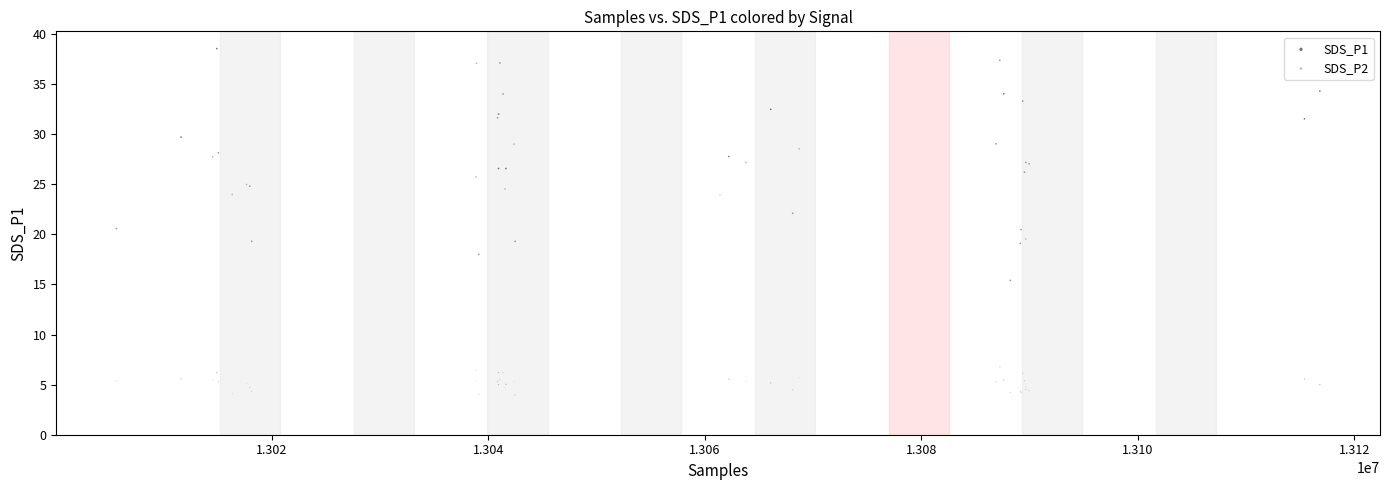

Which series has the largest Y range (max minus min)?

SDS_P1